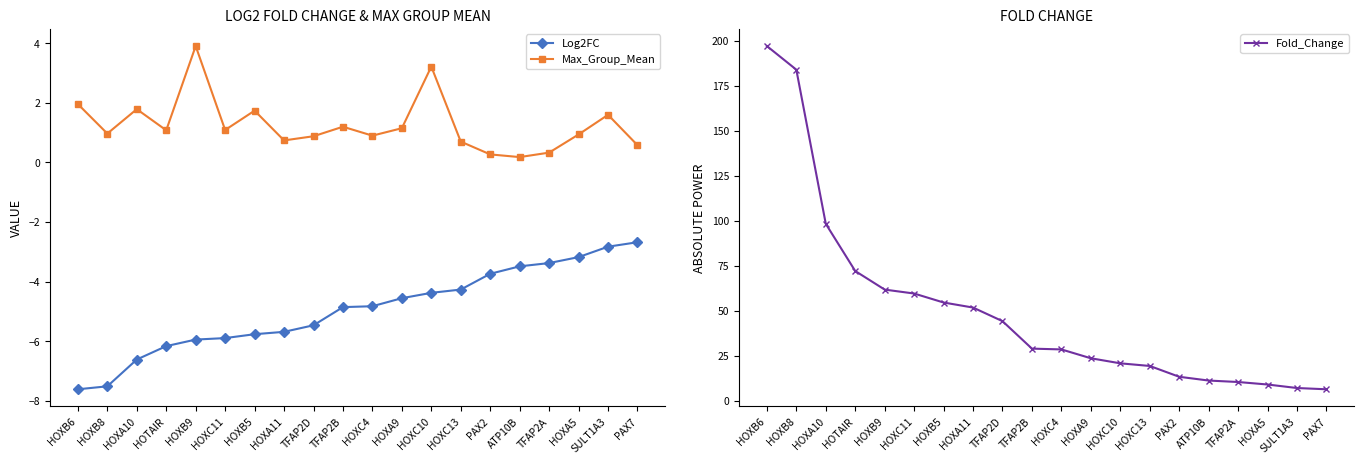

True or false: Fold_Change and Log2FC intersect in this chart.

False